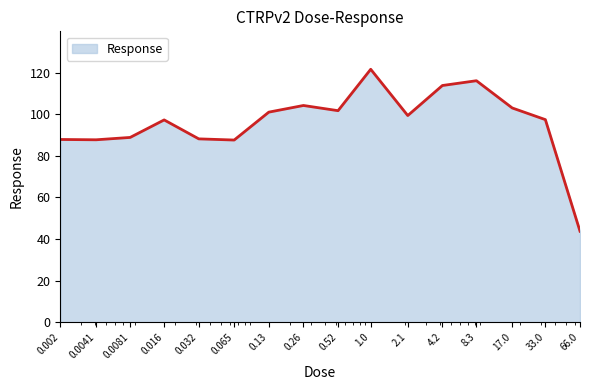

What is the maximum value shown in the chart?

121.6